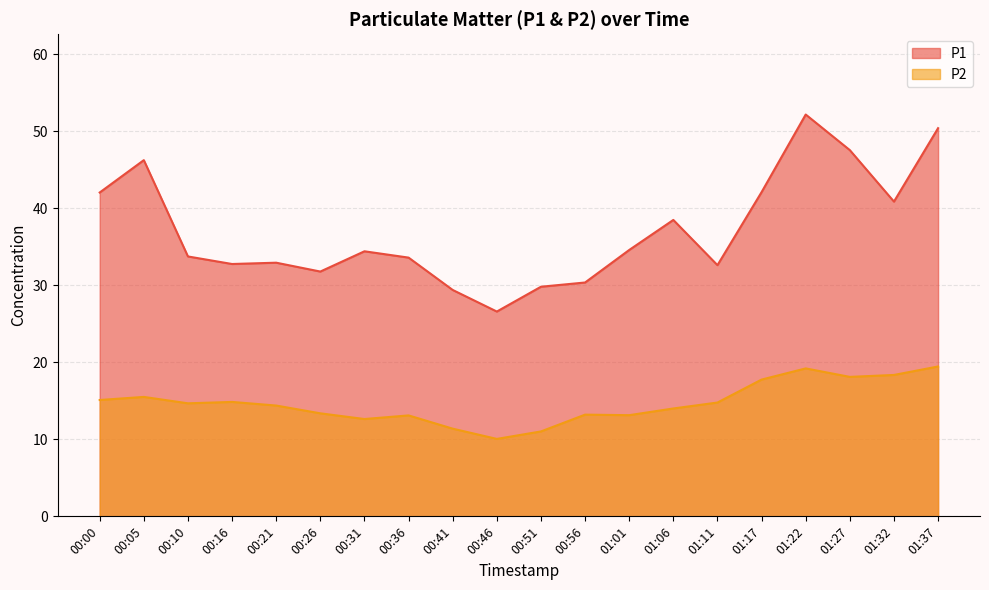

Rank the series at 00:31 from highest to lowest value.

P1, P2